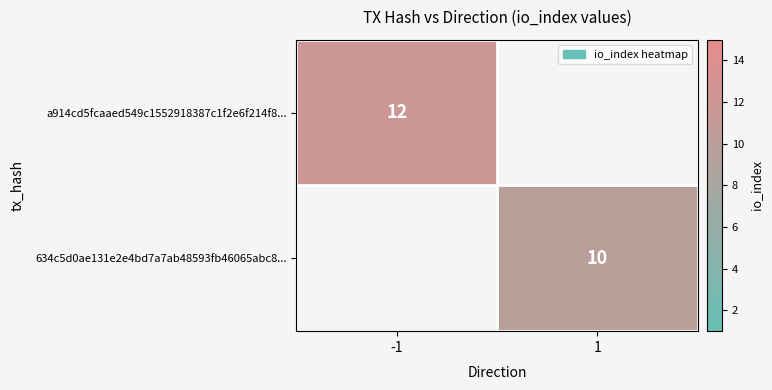

The value of 634c5d0ae131e2e4bd7a7ab48593fb46065abc8... at 1 is 10. True or false?

True